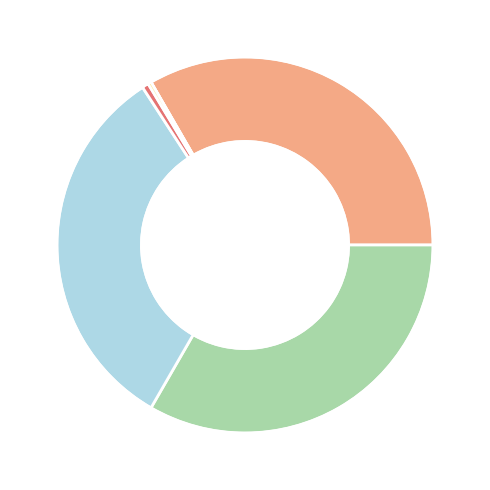

How many segments does this pie chart have?

3